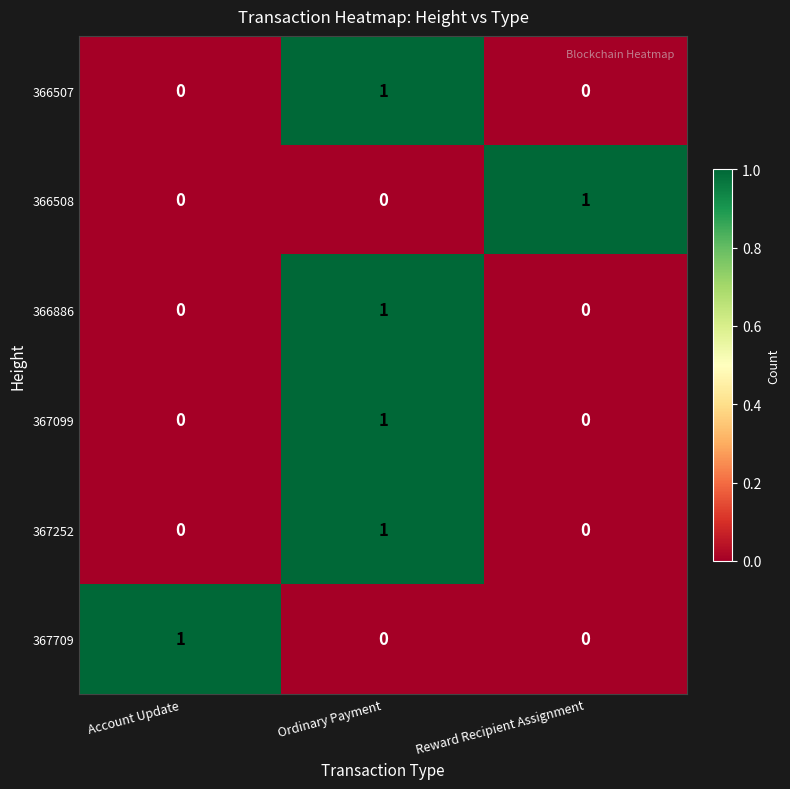

Which category has the highest value in the 367252 series?

Ordinary Payment